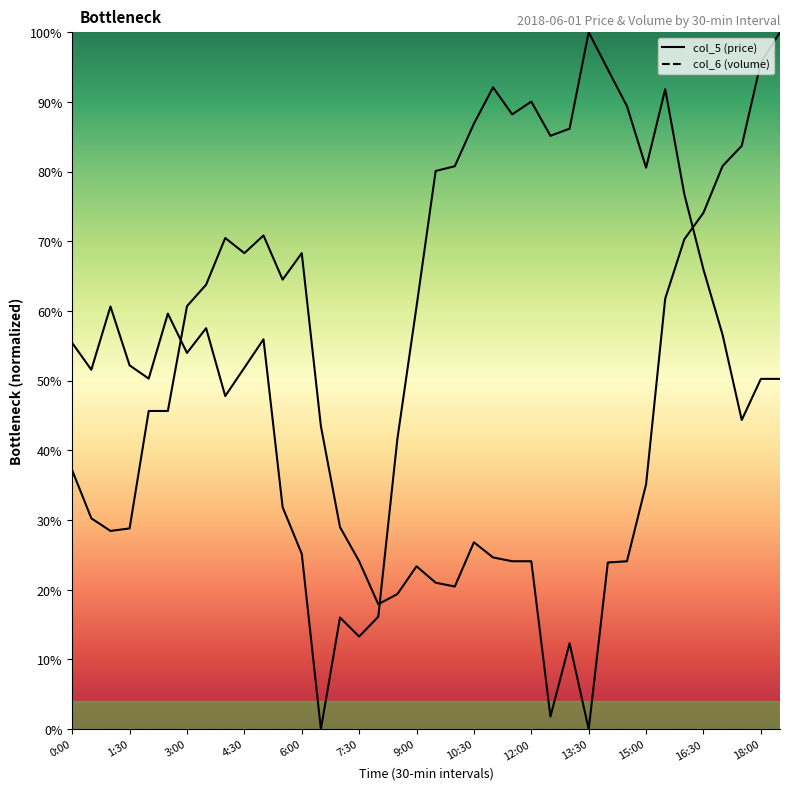

What position from the left is 7:30?

6